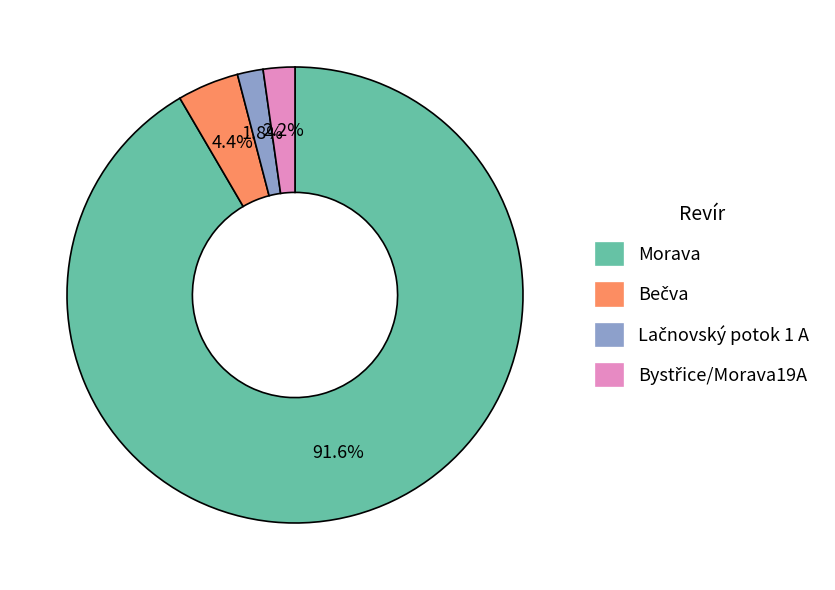

Does any single category account for the majority?

Yes